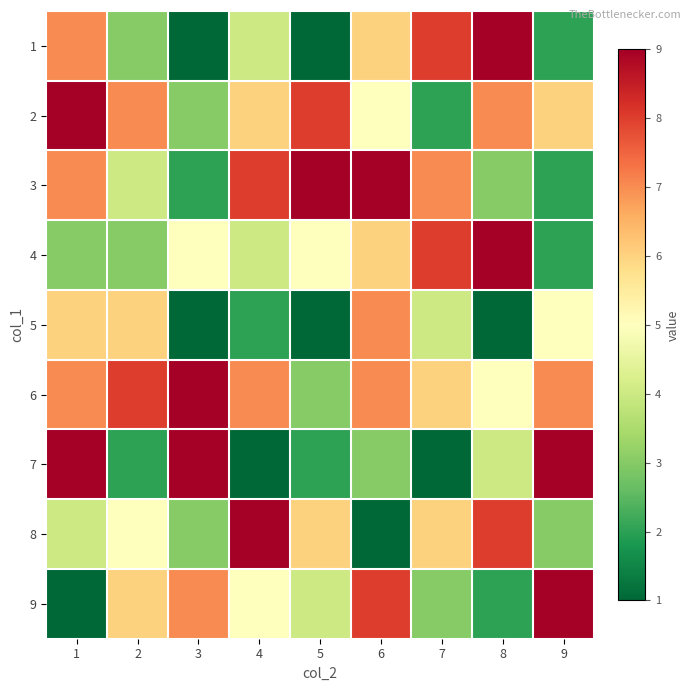

At how many categories does at least one series exceed 3?

9